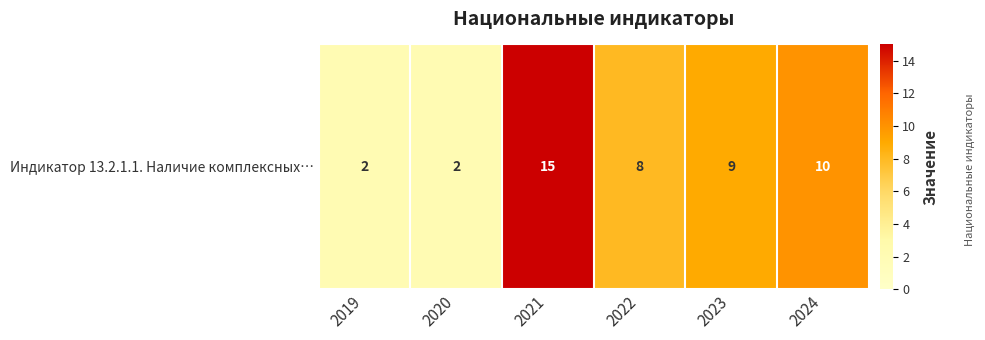

What is the difference between the values at 2020 and 2023?

7